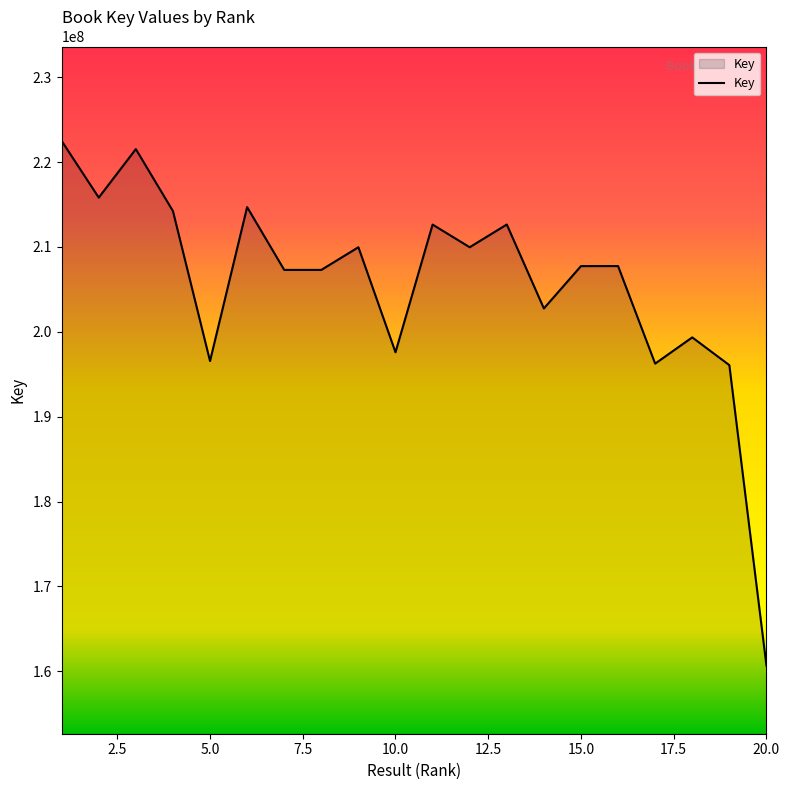

What is the minimum value shown in the chart?

160669428